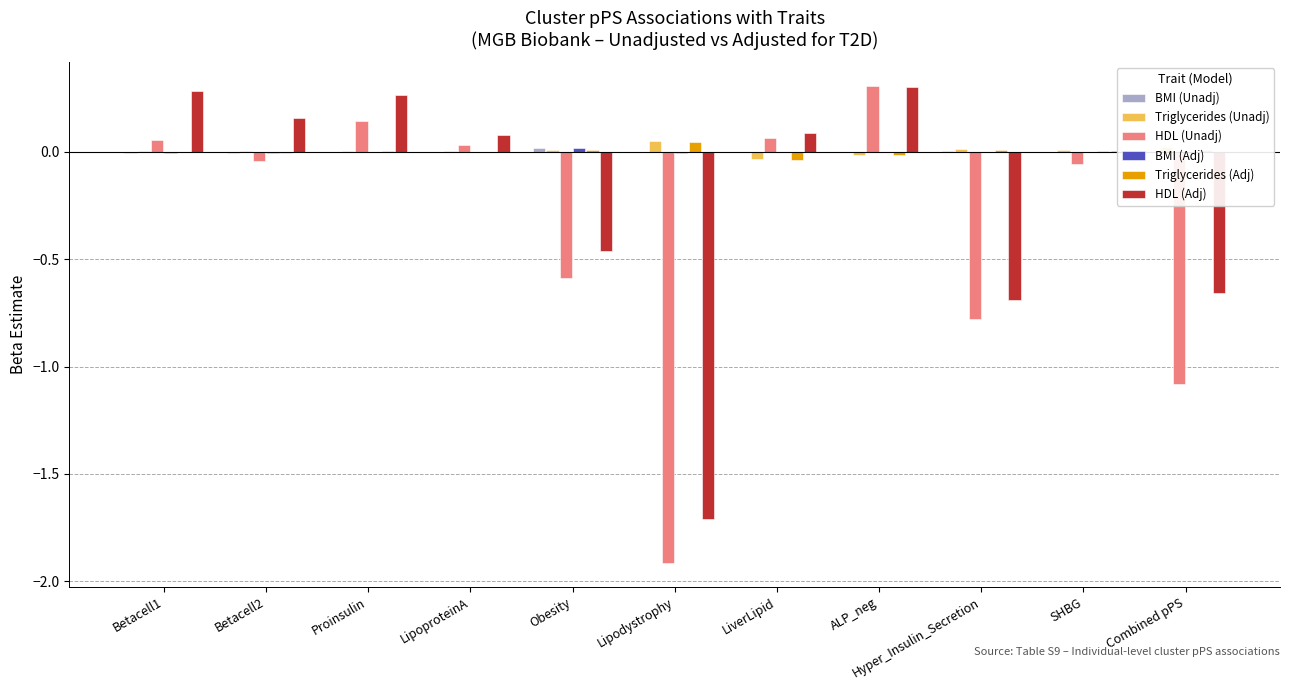

Are the bars grouped side by side (vs. stacked)?

Yes